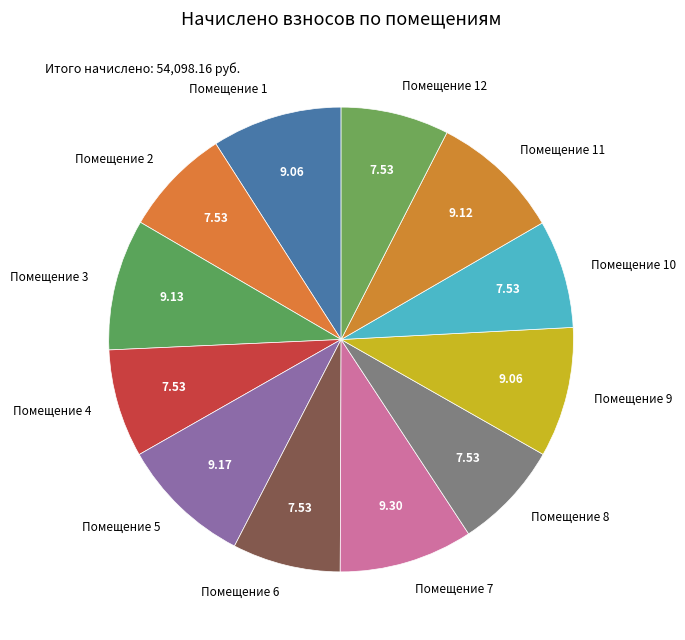

Does Помещение 12 represent more than half of the total?

No